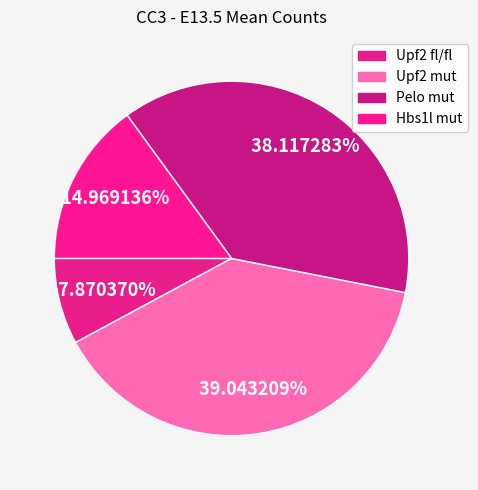

True or false: Upf2 mut accounts for 45% of the total.

False